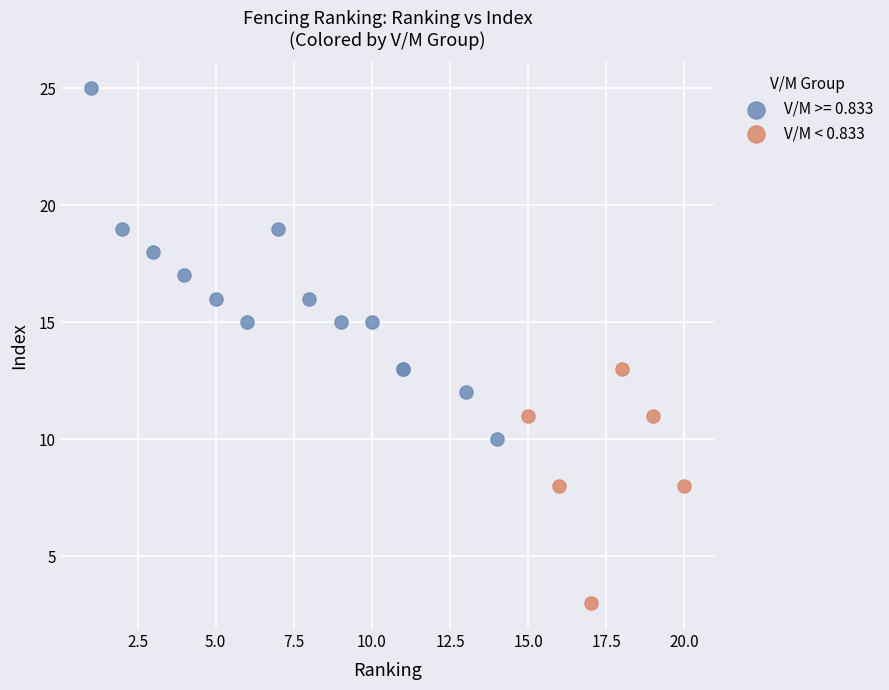

Which series contains the lowest Y value?

V/M < 0.833